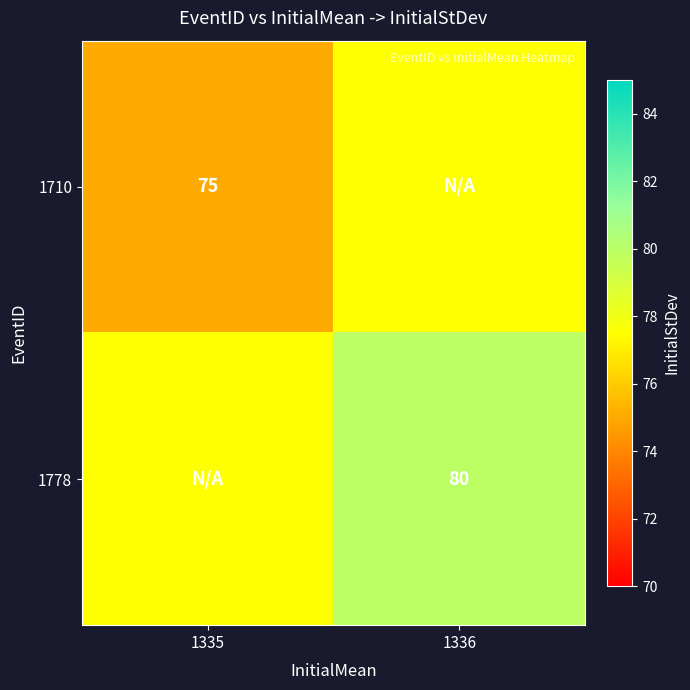

The 1778 series shows 80.0 at 1336. True or false?

True